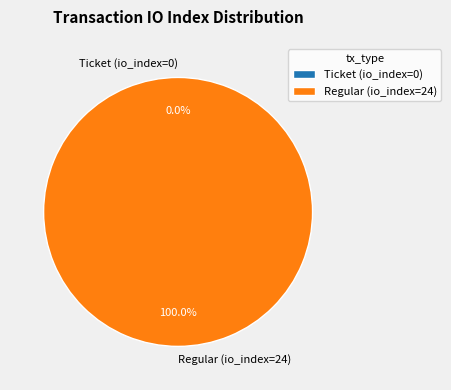

To the nearest percent, what portion does Regular (io_index=24) represent?

100%